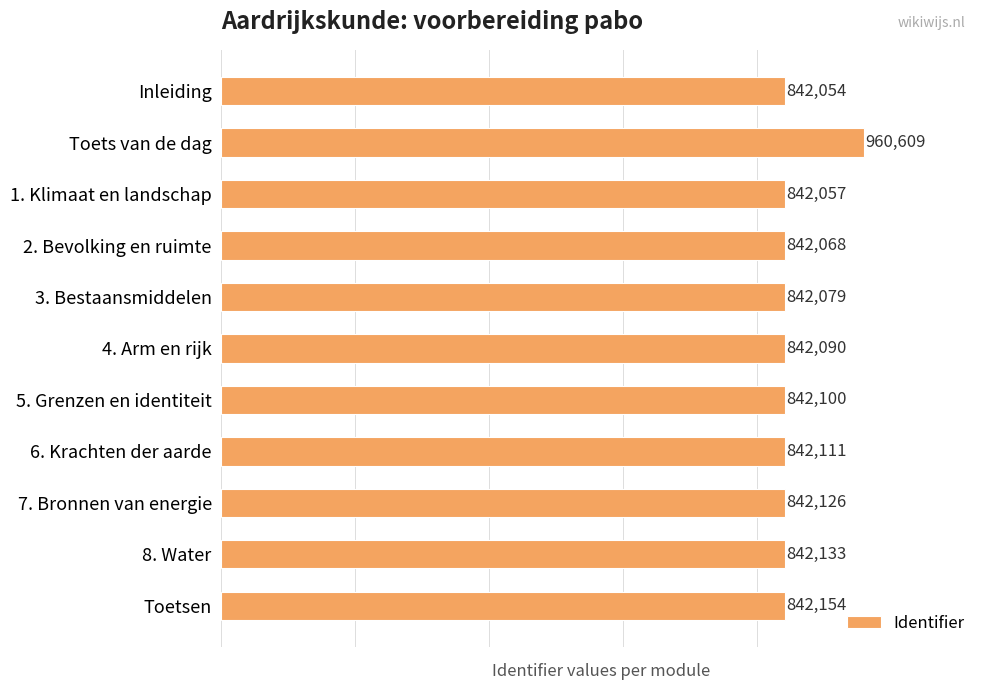

What is the difference between the second highest and minimum values?

100